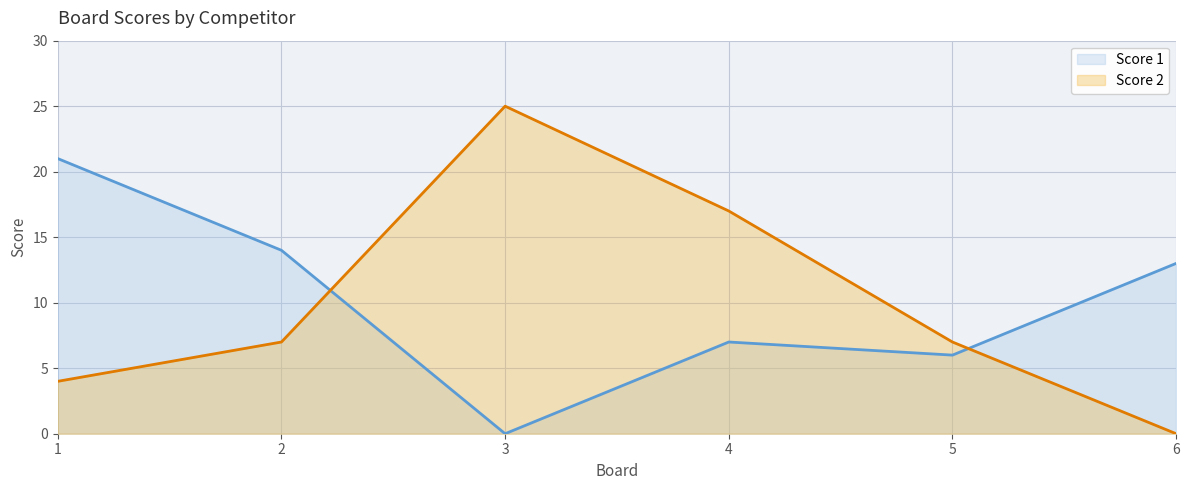

What is the spread (max minus min) of values at 4?

10